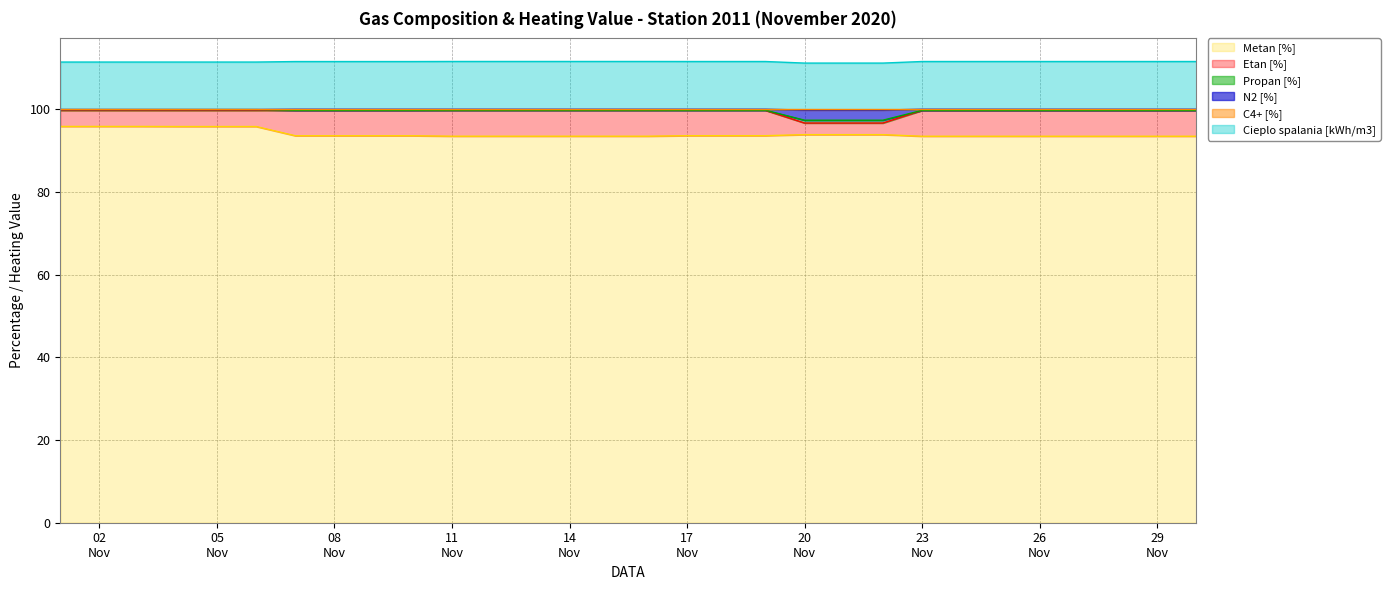

What is the difference between the highest and lowest values at 2020-11-30?

18.1